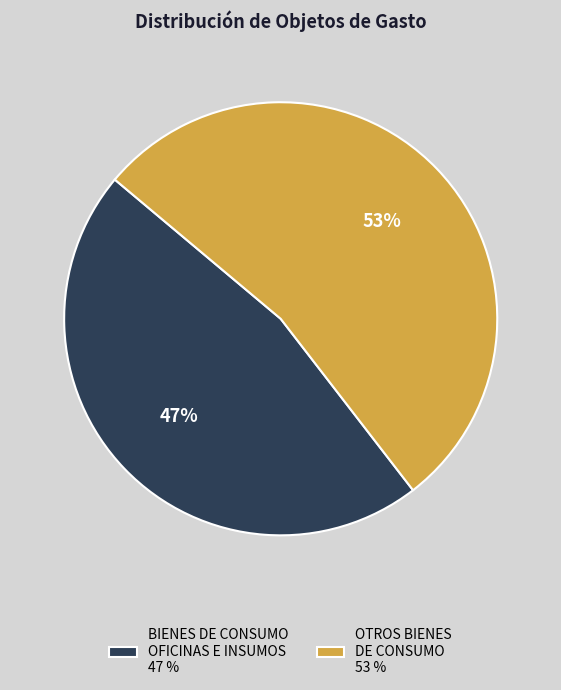

The OTROS BIENES DE CONSUMO 53 % slice represents 65% of the pie. True or false?

False